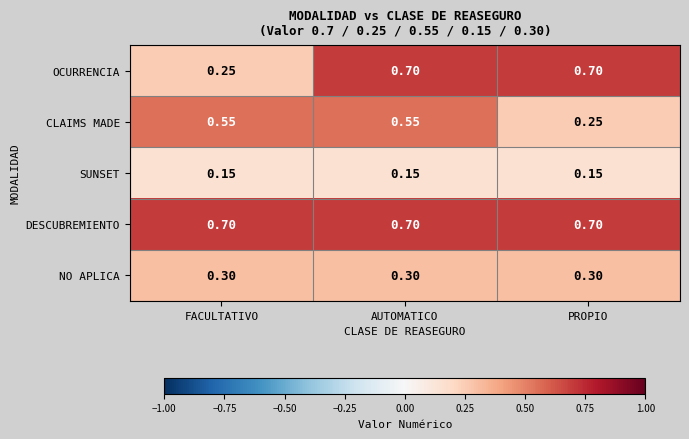

Rank the series by their average value, from lowest to highest.

SUNSET, NO APLICA, CLAIMS MADE, OCURRENCIA, DESCUBREMIENTO